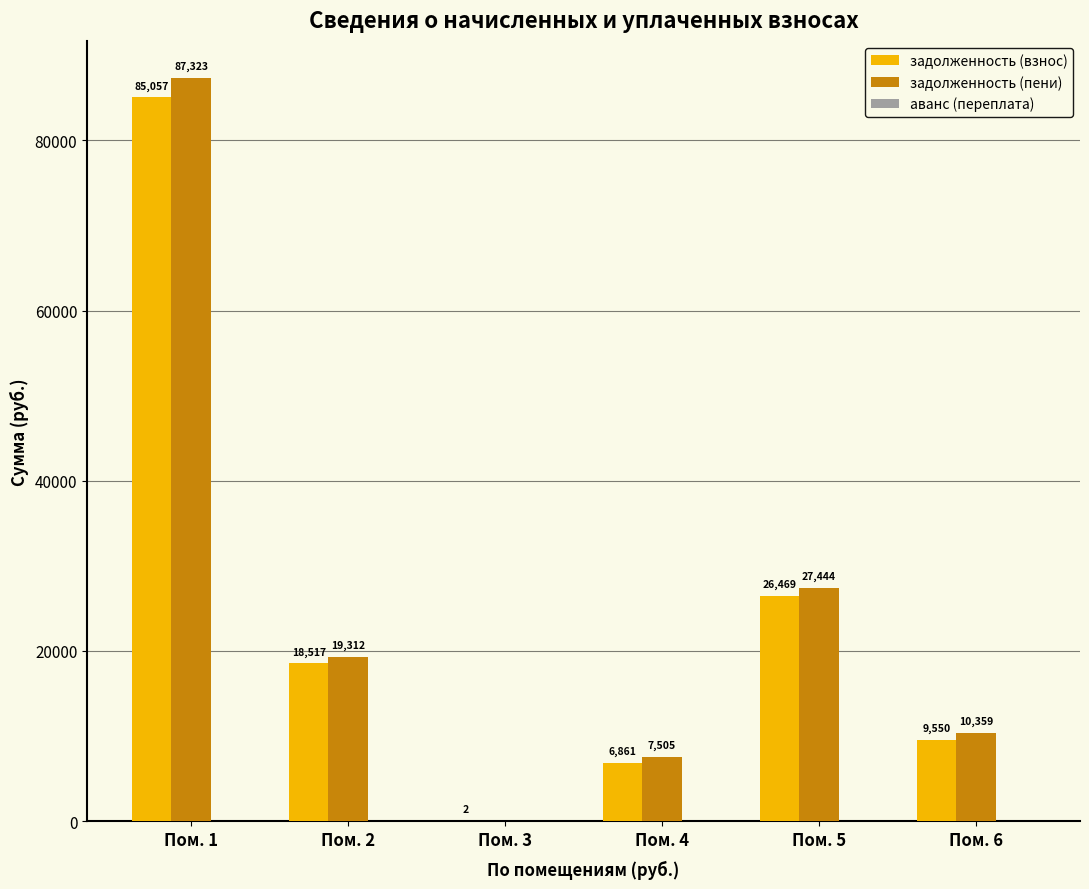

At which label is задолженность (взнос) closest to 42529?

Пом. 5